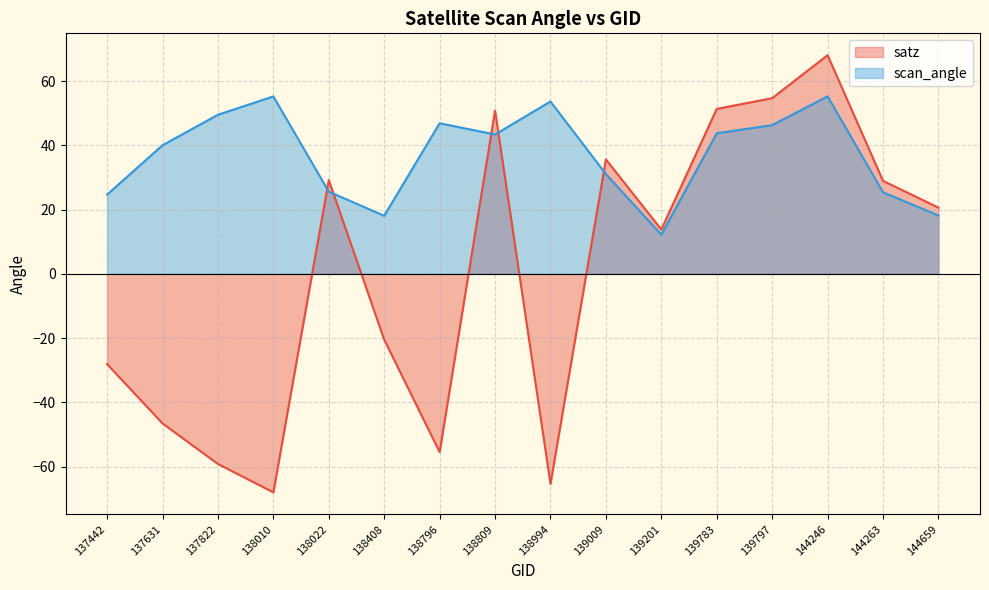

Which category has the lowest value in the satz series?

138010